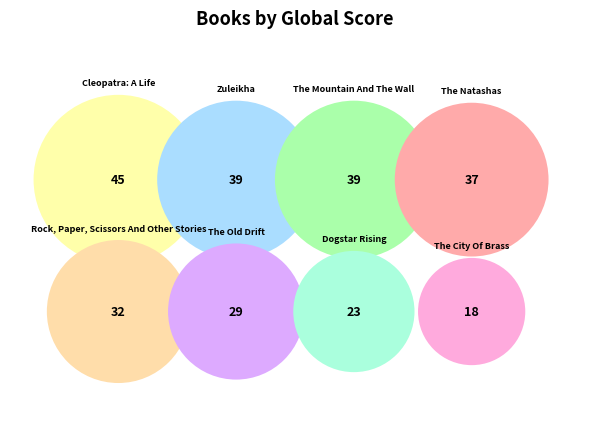

Is it true that Dogstar Rising is 9% of the pie?

True